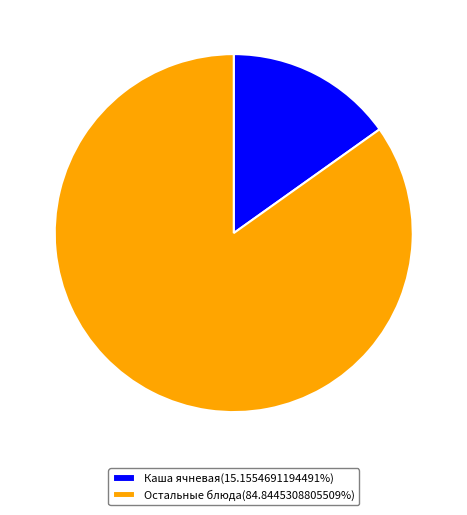

Is the sum of Остальные блюда(84.8445308805509%) and Каша ячневая(15.1554691194491%) greater than half?

Yes